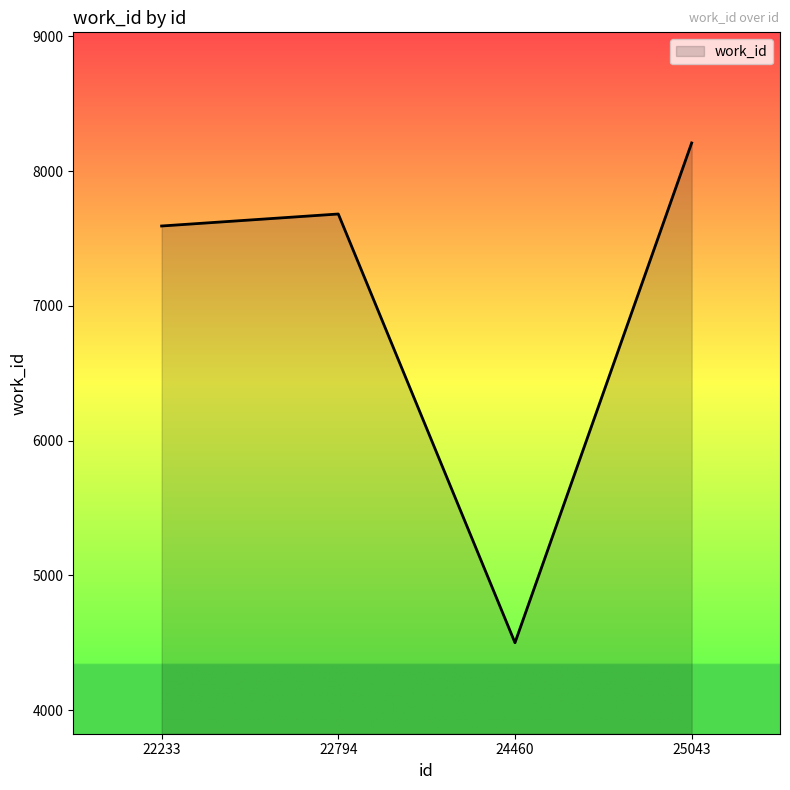

At which category does the data reach its first local peak?

22794